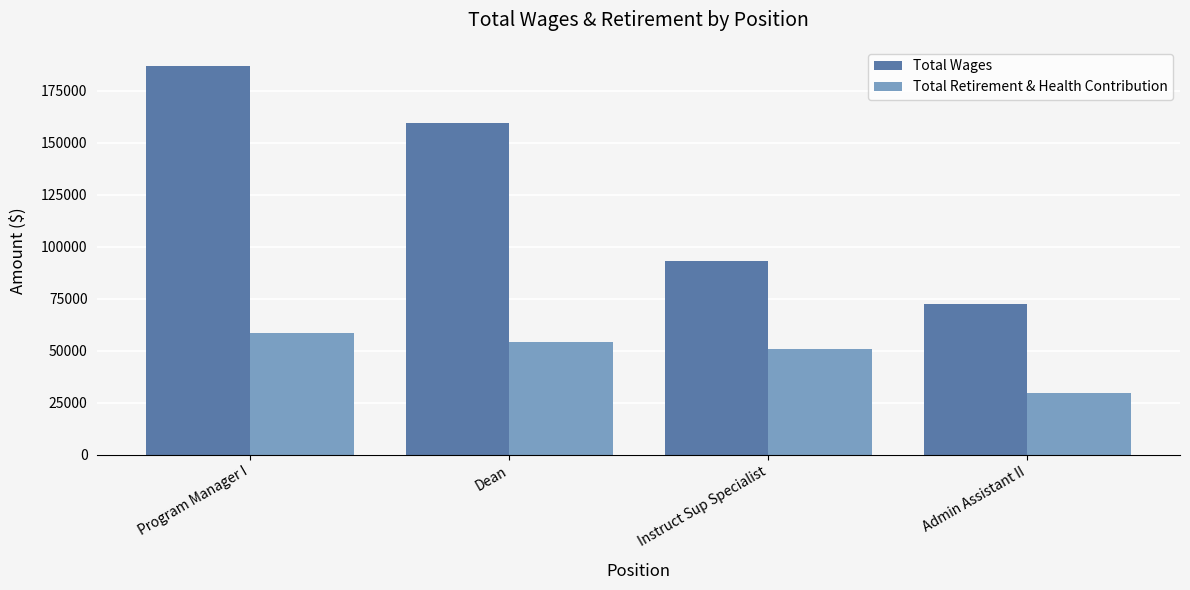

Which series has the largest range (max minus min)?

Total Wages